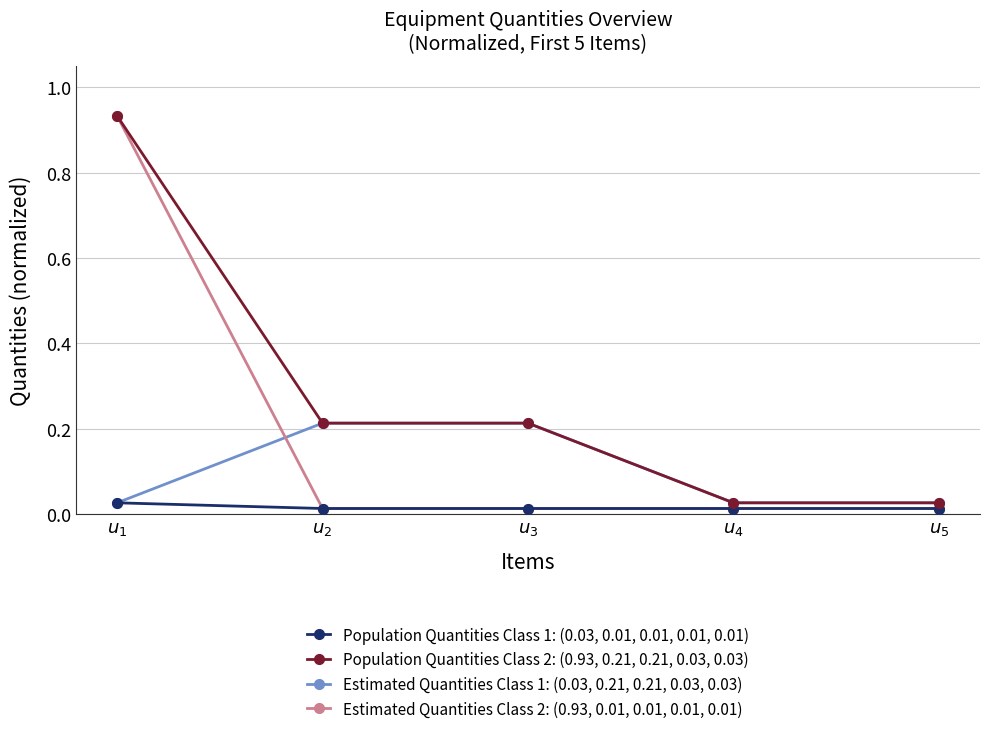

At which category is the sum across all series the highest?

$u_{1}$